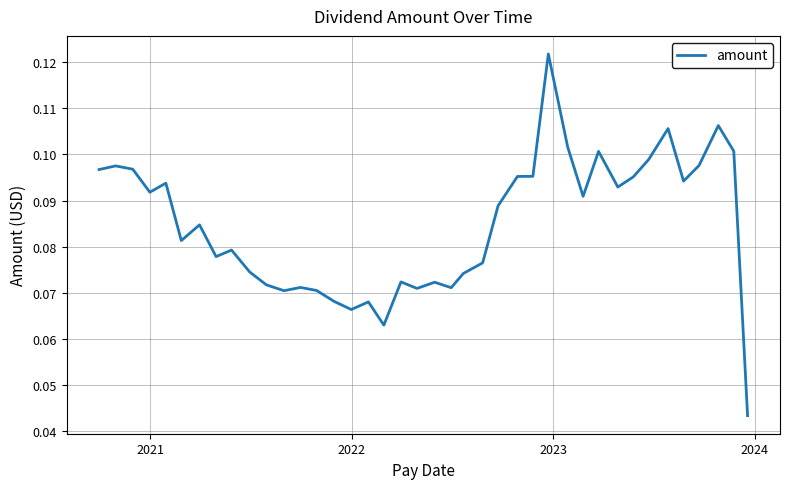

Where is the first local maximum?

2021